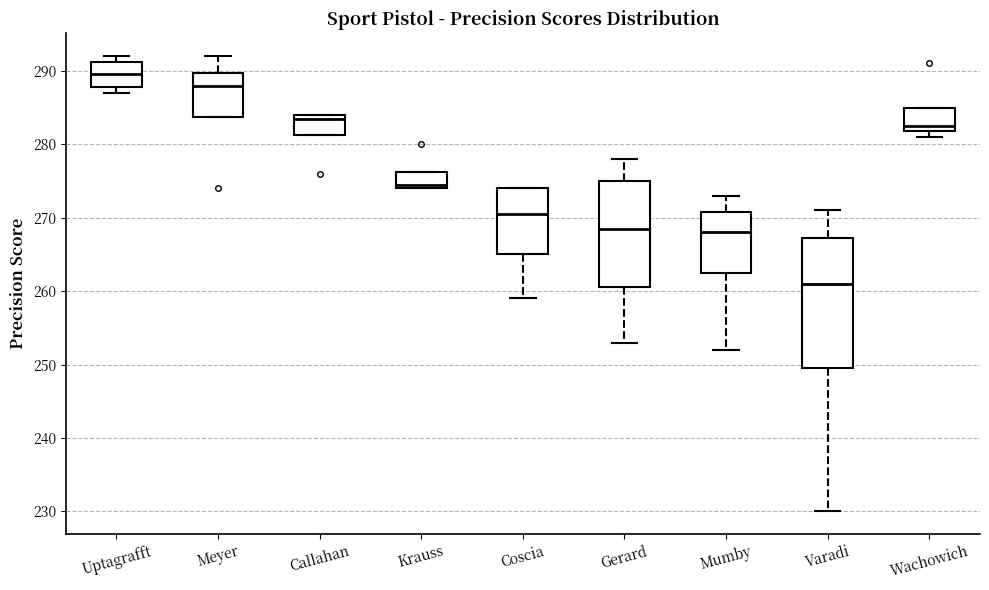

Which box's median line is the lowest?

Varadi